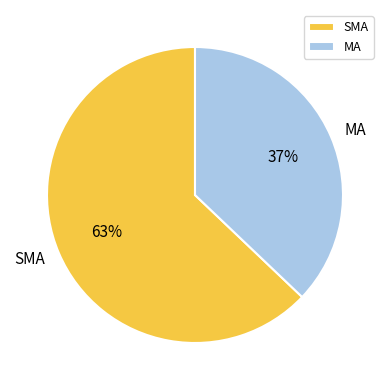

Do SMA and MA together represent more than half of the pie?

Yes